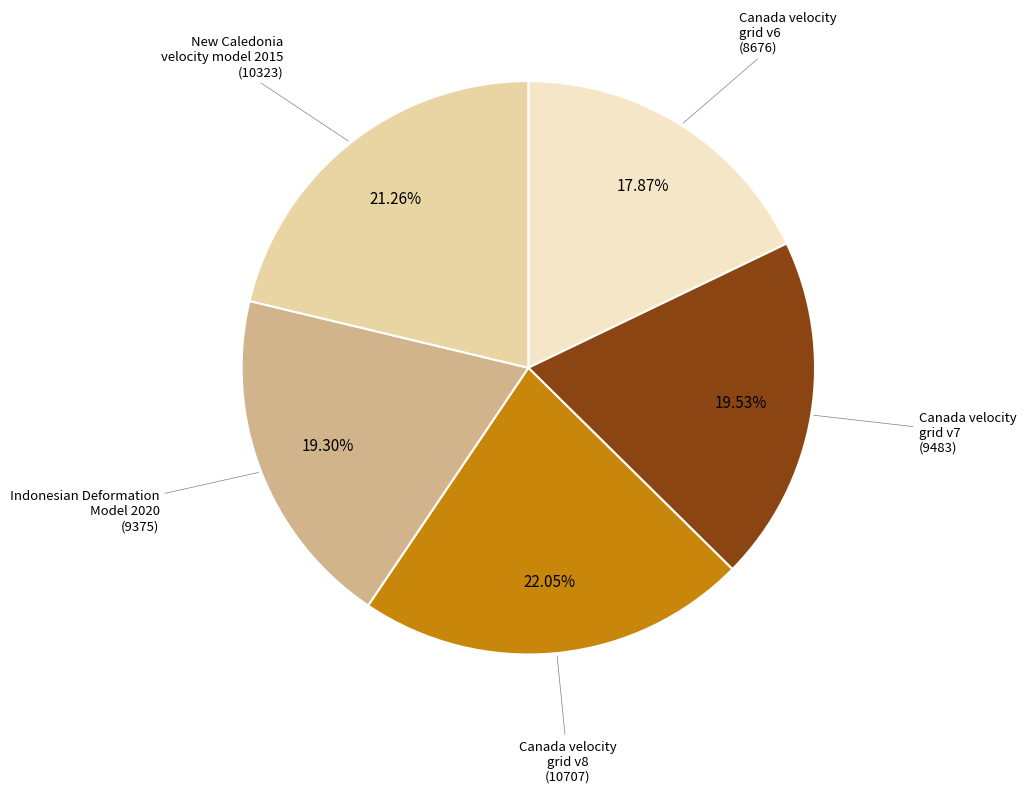

To the nearest percent, what is the average slice percentage?

20%